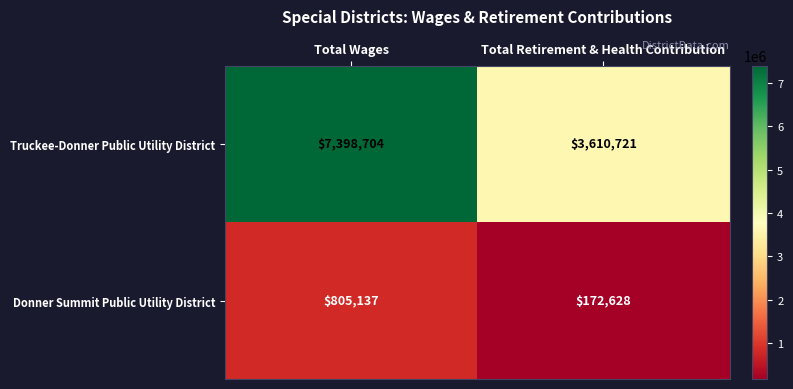

Count the number of categories in the chart.

2